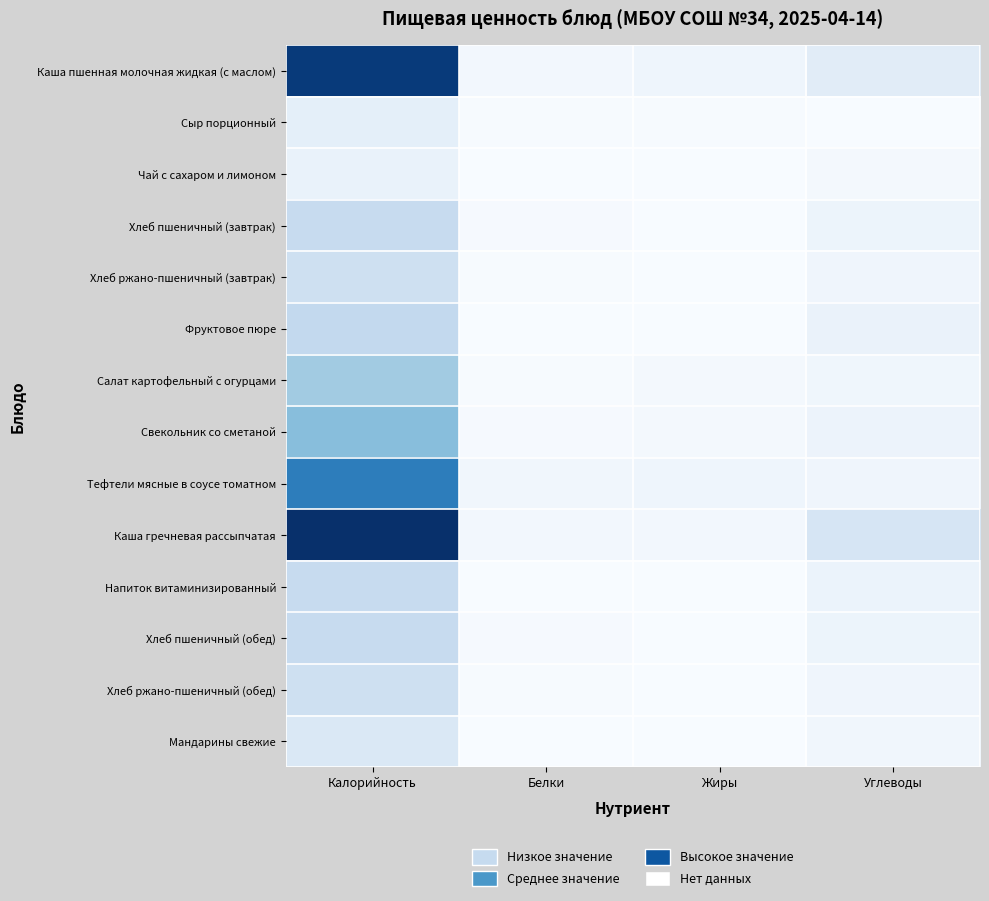

At which category is the sum across all series the highest?

Калорийность